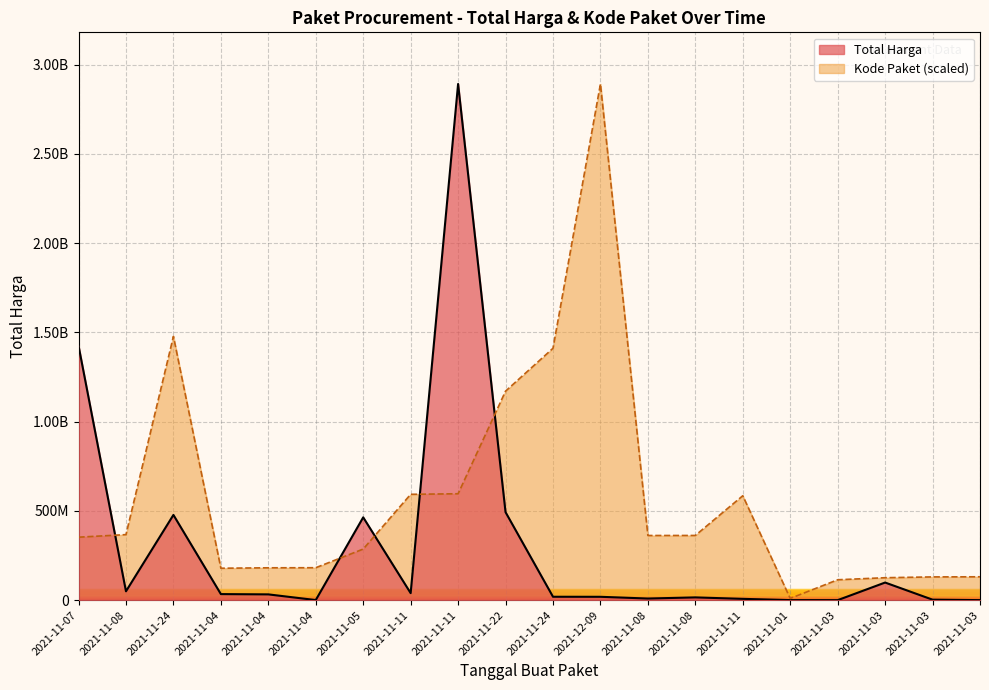

Reading right to left, extract all data points from this chart.

Total Harga: 2021-11-03=265000.0	2021-11-03=2772000.0	2021-11-03=98772570.0	2021-11-03=78000.0	2021-11-01=333600.0	2021-11-11=7401240.0	2021-11-08=15513960.0	2021-11-08=9180000.0	2021-12-09=18900000.0	2021-11-24=19175000.0	2021-11-22=493000000.0	2021-11-11=2892122000.0	2021-11-11=39440000.0	2021-11-05=464002100.0	2021-11-04=577875.0	2021-11-04=32441200.0	2021-11-04=34000000.0	2021-11-24=477600000.0	2021-11-08=49730040.0	2021-11-07=1425867900.0
Kode Paket: 2021-11-03=131017682.6	2021-11-03=130346442.5	2021-11-03=125794595.4	2021-11-03=114299608.2	2021-11-01=9732981.9	2021-11-11=585048701.0	2021-11-08=362532598.3	2021-11-08=362301859.5	2021-12-09=2892122000.0	2021-11-24=1411261394.6	2021-11-22=1171020357.2	2021-11-11=596250020.7	2021-11-11=593019677.6	2021-11-05=286367820.0	2021-11-04=181822169.9	2021-11-04=181360692.3	2021-11-04=178927446.8	2021-11-24=1477840024.8	2021-11-08=367273231.7	2021-11-07=352883521.5